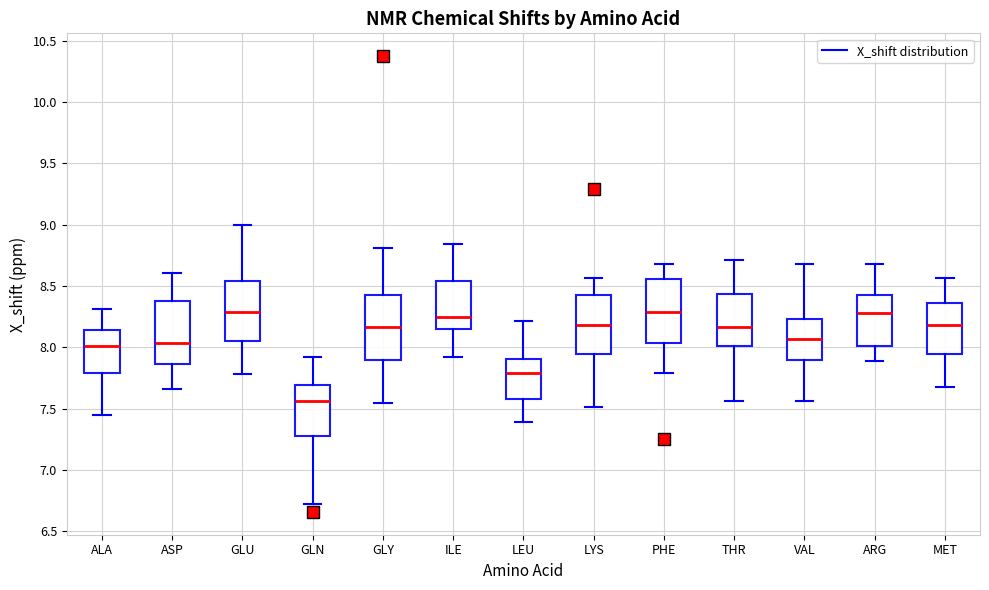

Reading left to right, read every box against the y-axis: the position of its median line, the range the box covers, and the ends of its whiskers. The values are not printed on the chart, so give them approximately, as read against the axis.

ALA: median 8.00, box 7.80 to 8.15, whiskers 7.45 to 8.30
ASP: median 8.05, box 7.85 to 8.40, whiskers 7.65 to 8.60
GLU: median 8.30, box 8.05 to 8.55, whiskers 7.80 to 9.00
GLN: median 7.55, box 7.30 to 7.70, whiskers 6.70 to 7.90
GLY: median 8.15, box 7.90 to 8.45, whiskers 7.55 to 8.80
ILE: median 8.25, box 8.15 to 8.55, whiskers 7.90 to 8.85
LEU: median 7.80, box 7.60 to 7.90, whiskers 7.40 to 8.20
LYS: median 8.20, box 7.95 to 8.45, whiskers 7.50 to 8.55
PHE: median 8.30, box 8.05 to 8.55, whiskers 7.80 to 8.70
THR: median 8.15, box 8.00 to 8.45, whiskers 7.55 to 8.70
VAL: median 8.05, box 7.90 to 8.25, whiskers 7.55 to 8.70
ARG: median 8.30, box 8.00 to 8.45, whiskers 7.90 to 8.70
MET: median 8.20, box 7.95 to 8.35, whiskers 7.70 to 8.55